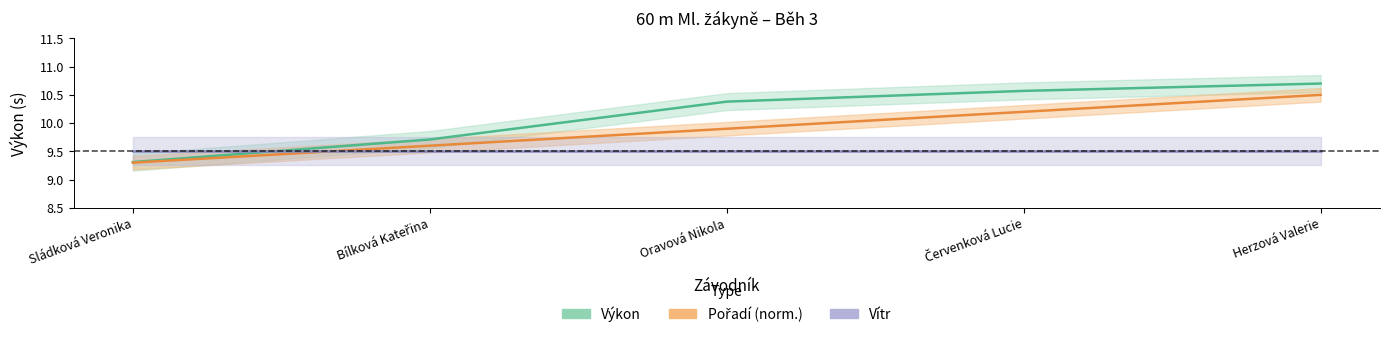

What position from the left is Bílková Kateřina?

2